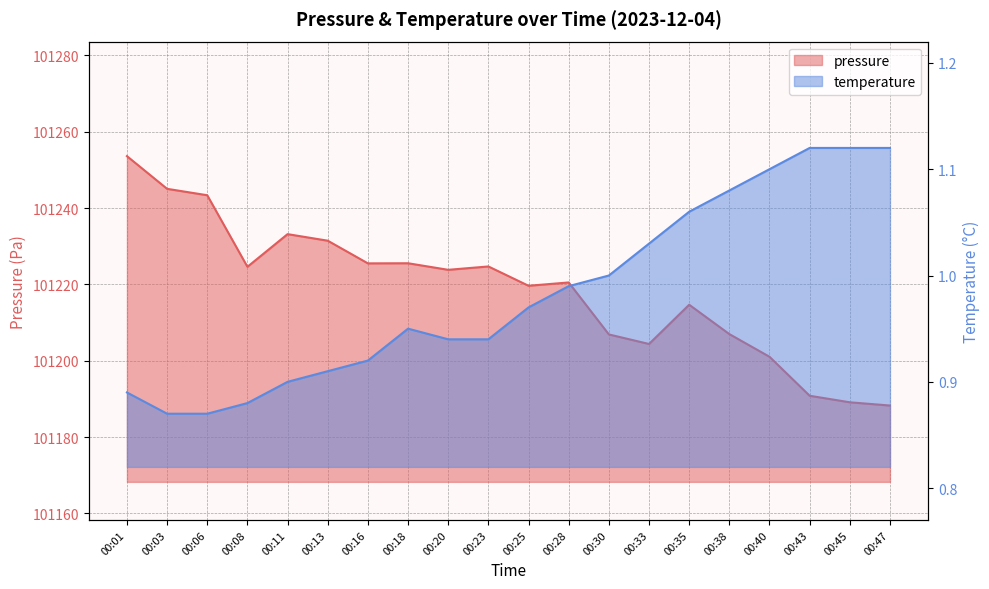

At which category does temperature reach its first local peak?

00:18